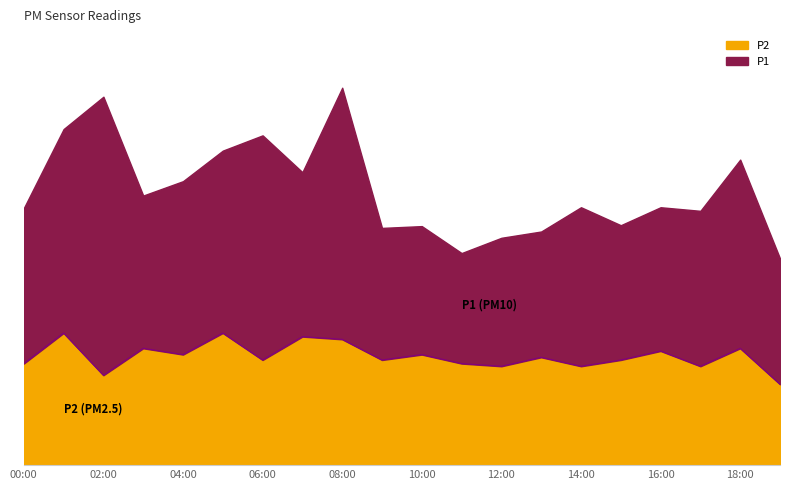

What is the change in value from 04:00 to 12:00?

-0.1